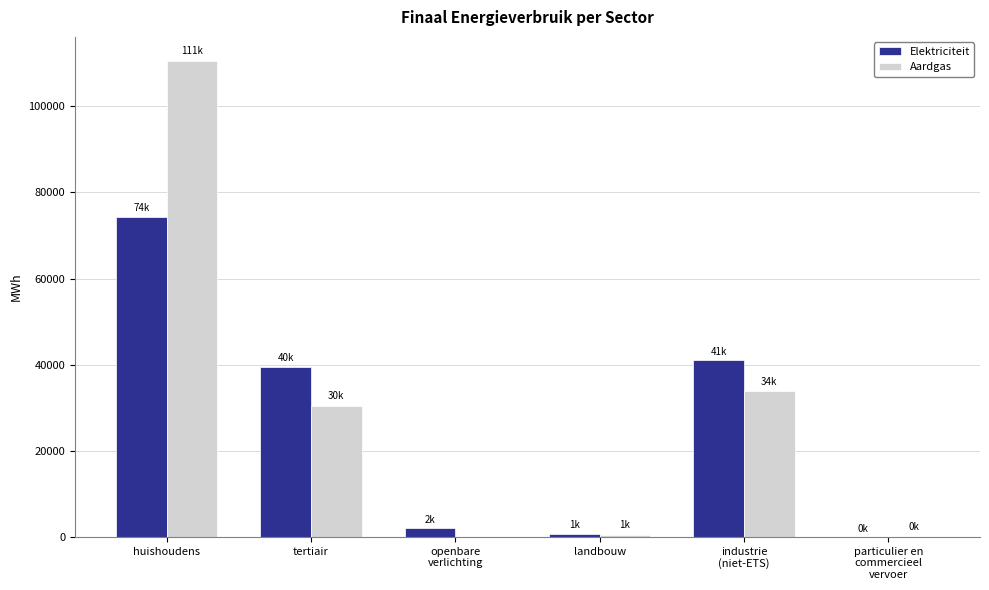

At which label does Aardgas first exceed 30466?

huishoudens